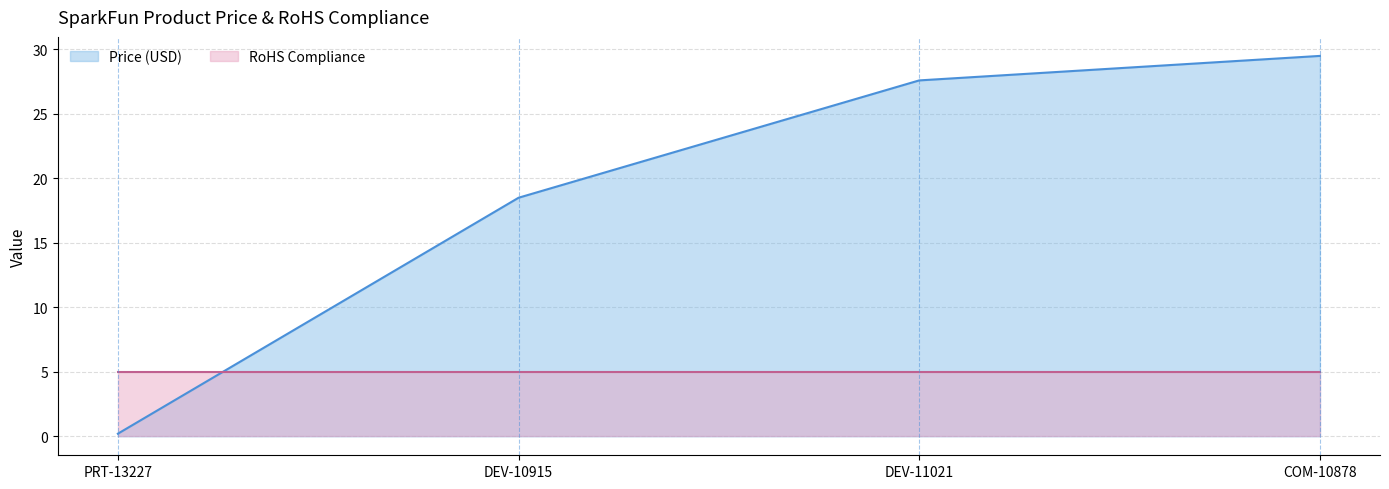

How many data points are less than 27?

2